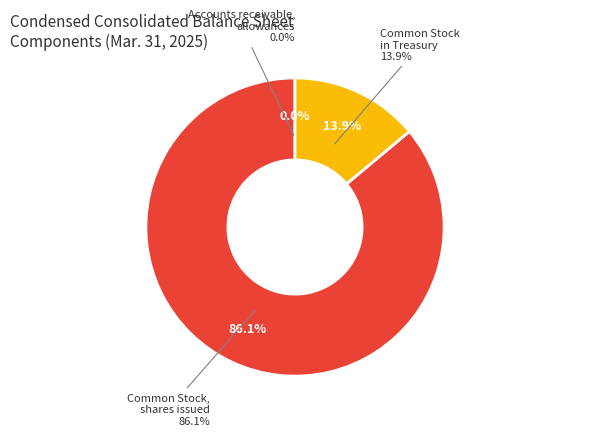

Which slice is the smallest?

Accounts receivable, allowances